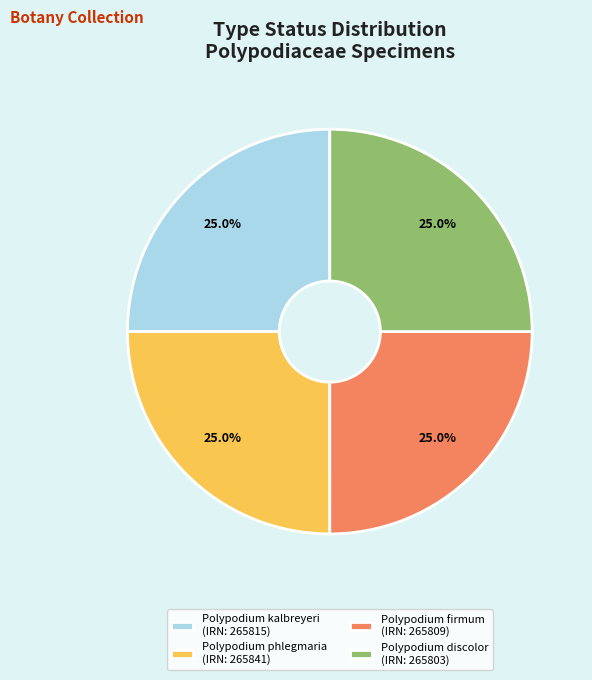

To the nearest percent, what portion does Polypodium firmum represent?

25%